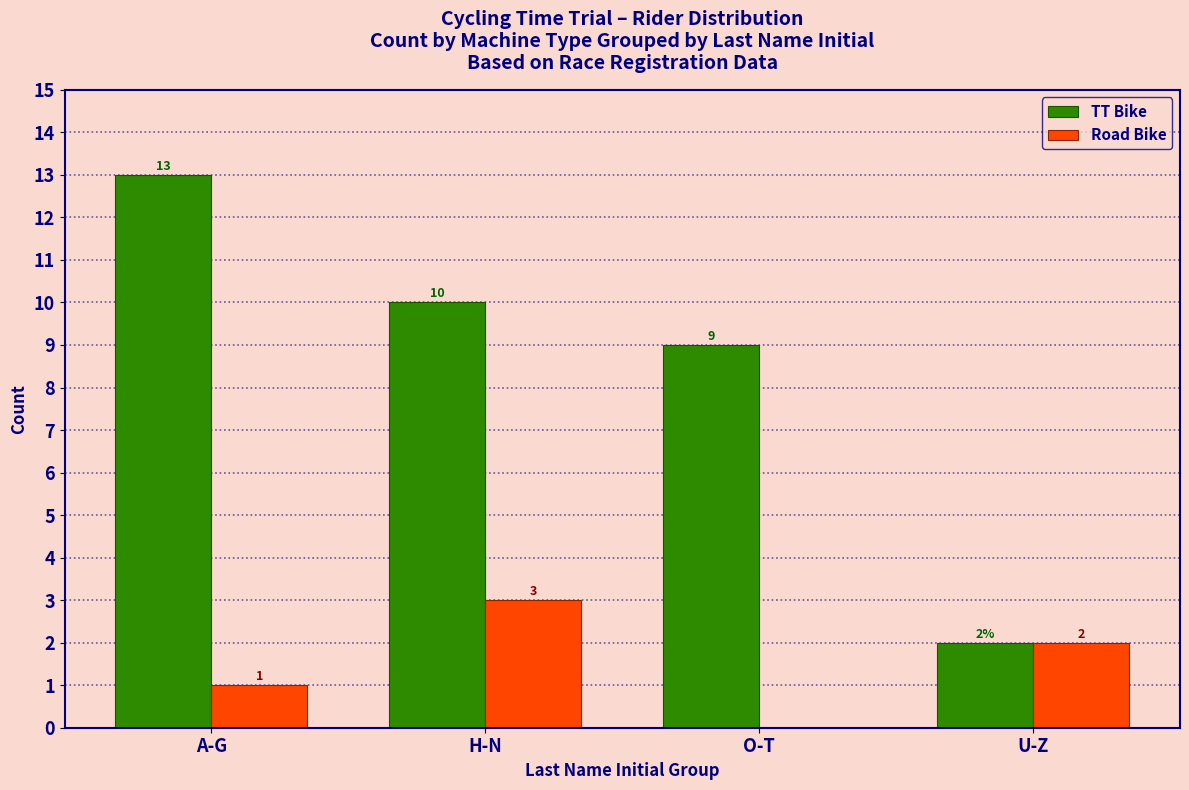

Reading left to right, extract all data points from this chart.

TT Bike: A-G=13	H-N=10	O-T=9	U-Z=2
Road Bike: A-G=1	H-N=3	O-T=0	U-Z=2